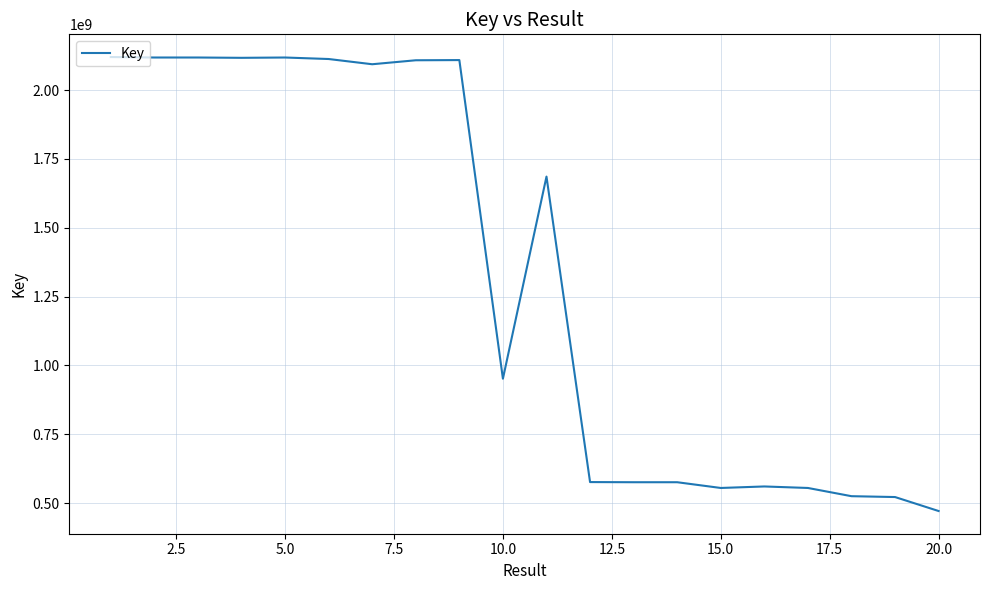

What is the minimum value shown in the chart?

471179488